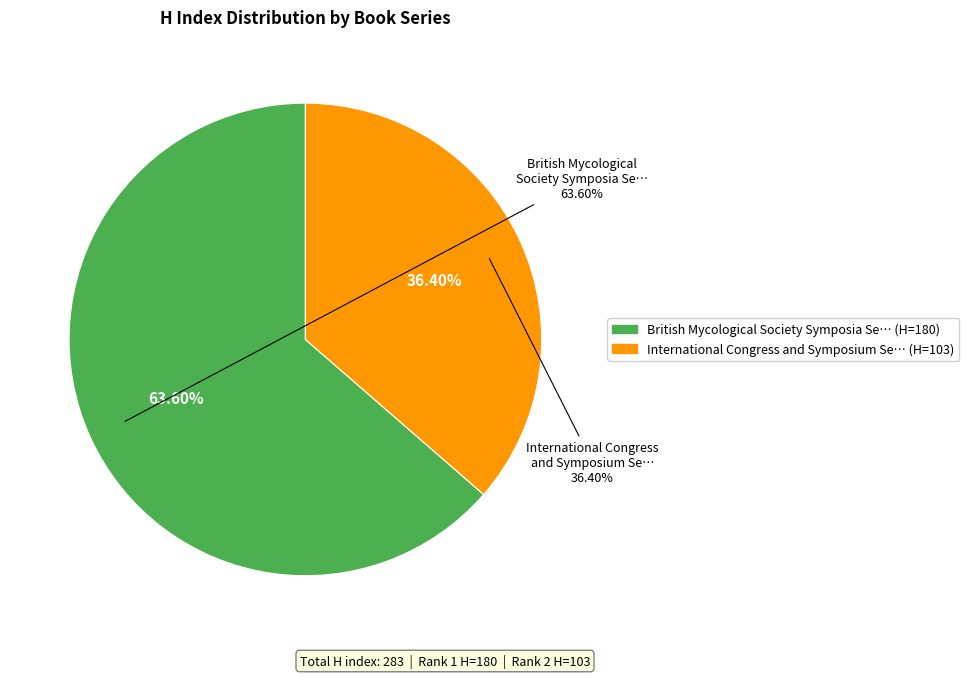

To the nearest percent, what is the average slice percentage?

50%